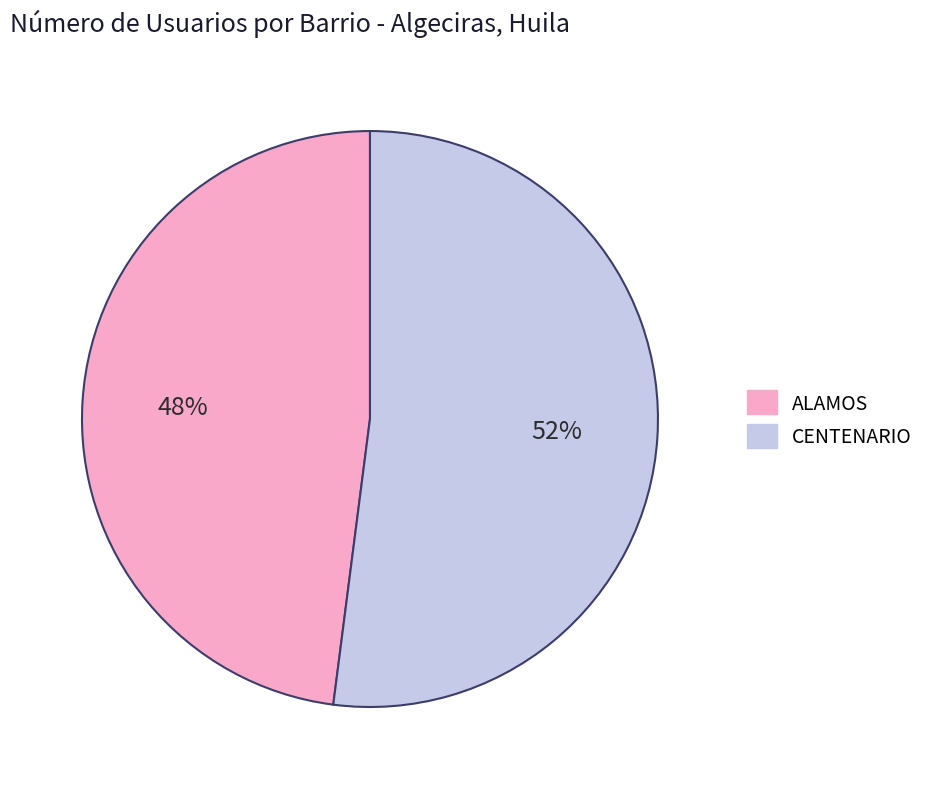

Between CENTENARIO and ALAMOS, which is larger?

CENTENARIO